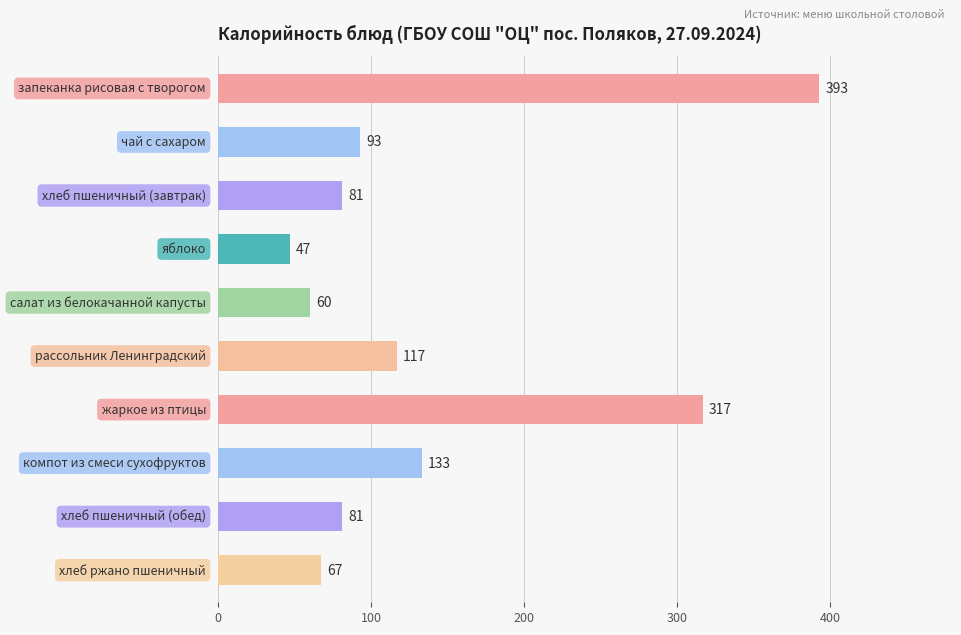

What is the average value?

139